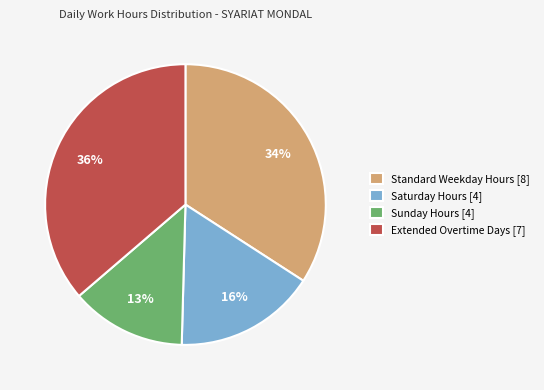

Combined, do Extended Overtime Days [7] and Standard Weekday Hours [8] account for over 50%?

Yes